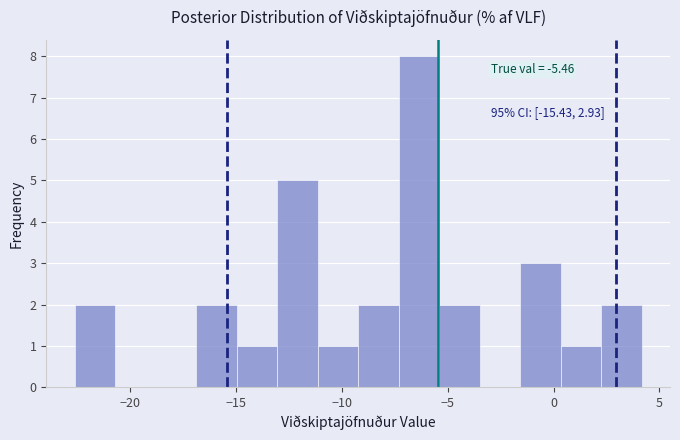

Around what value on the x-axis is the tallest bar? Give the approximate position of its centre, as read against the axis.

-6.5